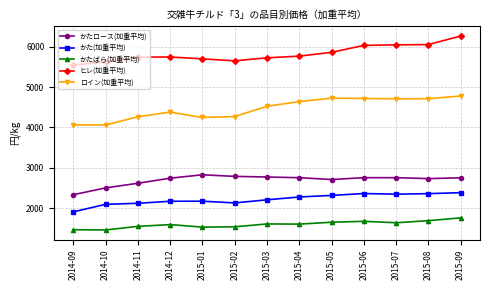

Rank the series at 2015-02 from lowest to highest value.

かたばら(加重平均), かた(加重平均), かたロース(加重平均), ロイン(加重平均), ヒレ(加重平均)